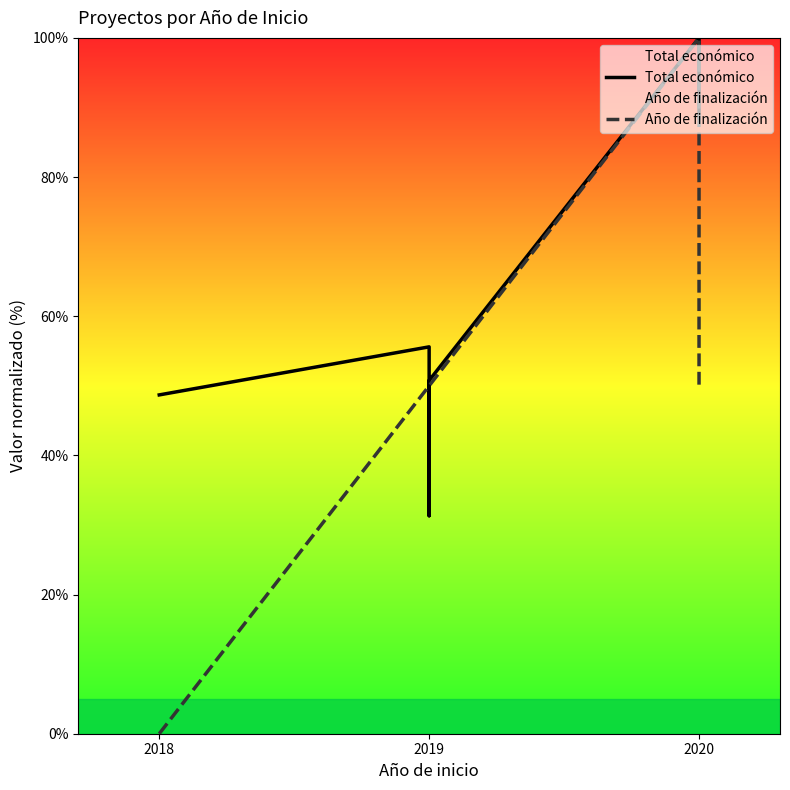

Which series ends up on top after the final intersection of Total económico and Año de finalización?

Total económico